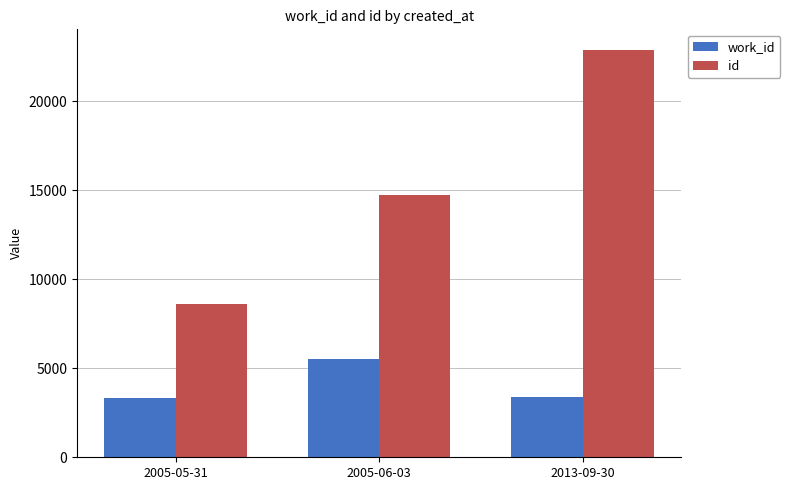

What is the label of the 1st bar from the right?

2013-09-30